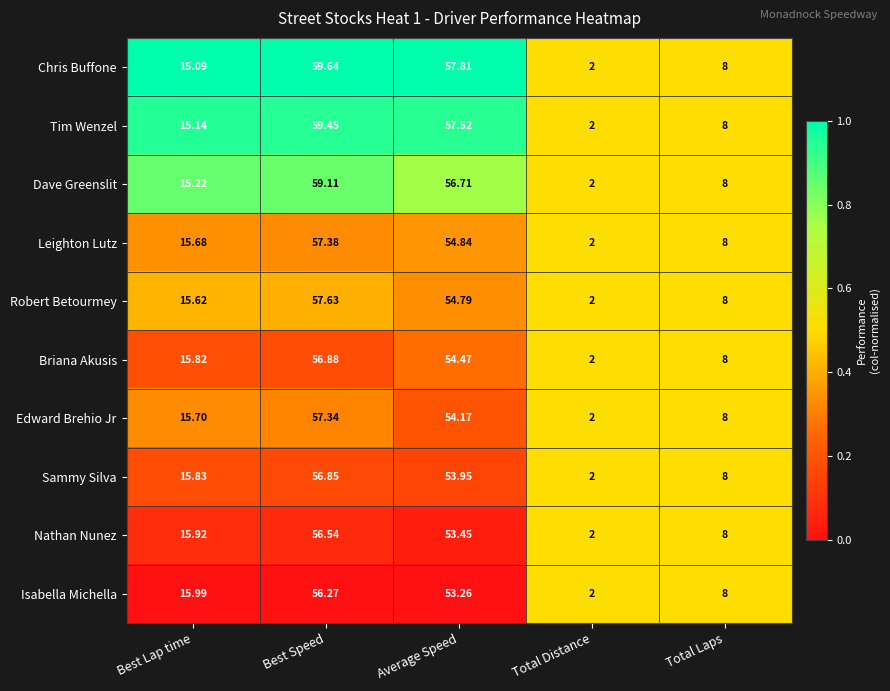

List the labels in order of Leighton Lutz value, smallest first.

Total Distance, Total Laps, Best Lap time, Average Speed, Best Speed